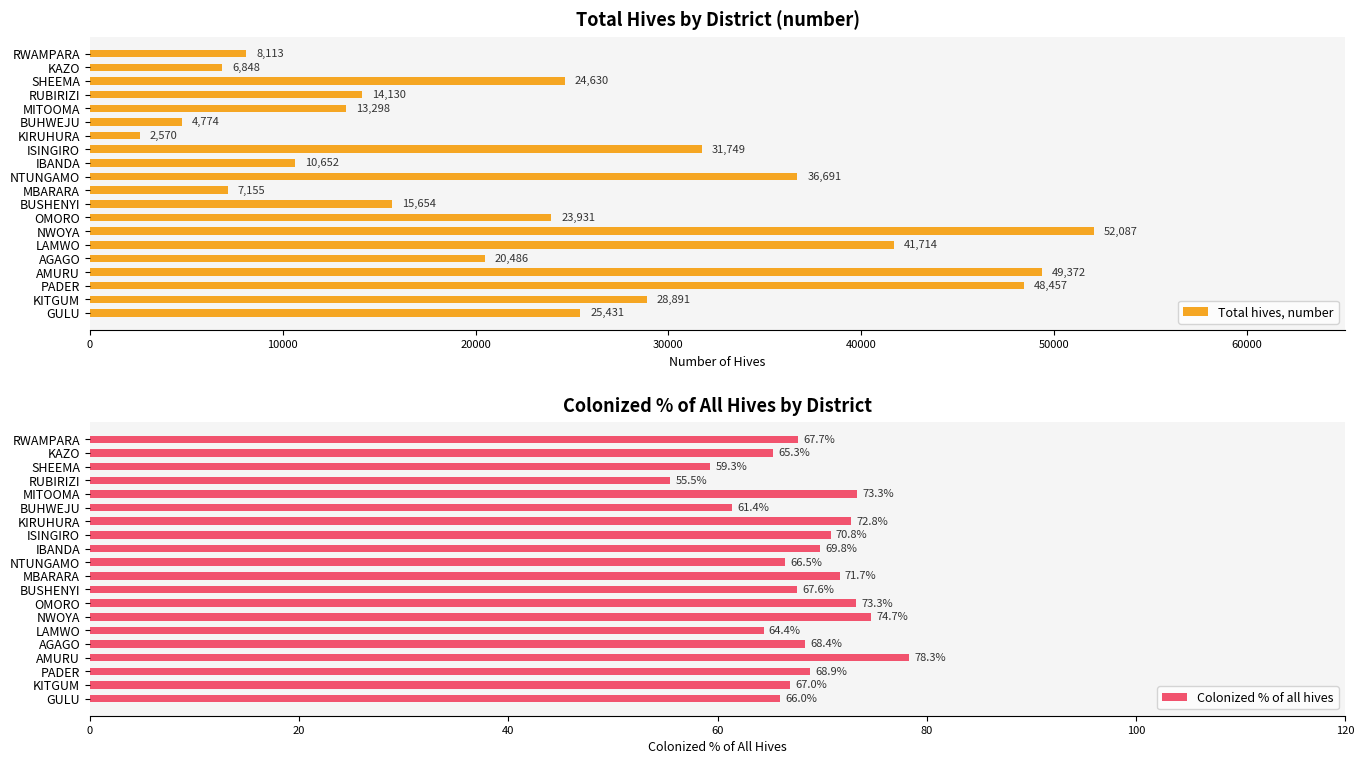

Which category has the lowest value in the Total hives, number series?

KIRUHURA